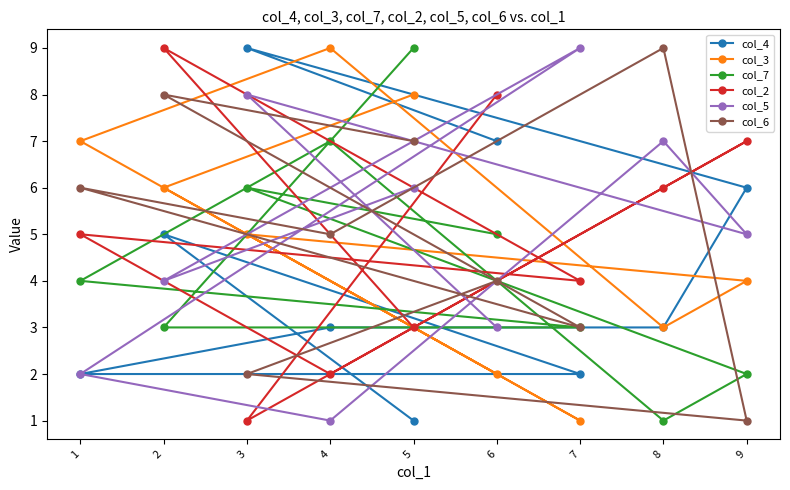

Which has a higher value, 9 or 6?

6